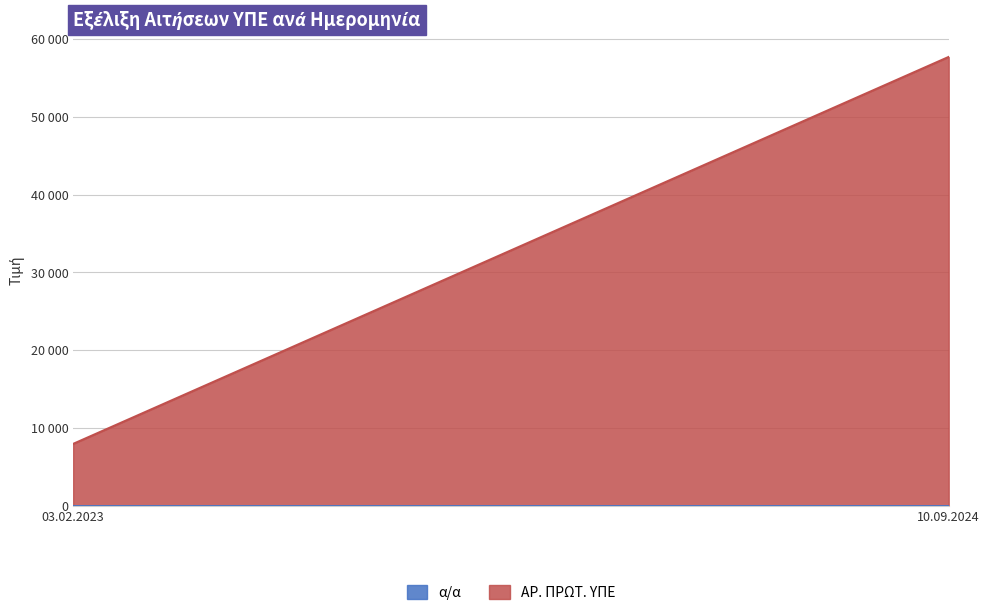

Count the number of categories in the chart.

2